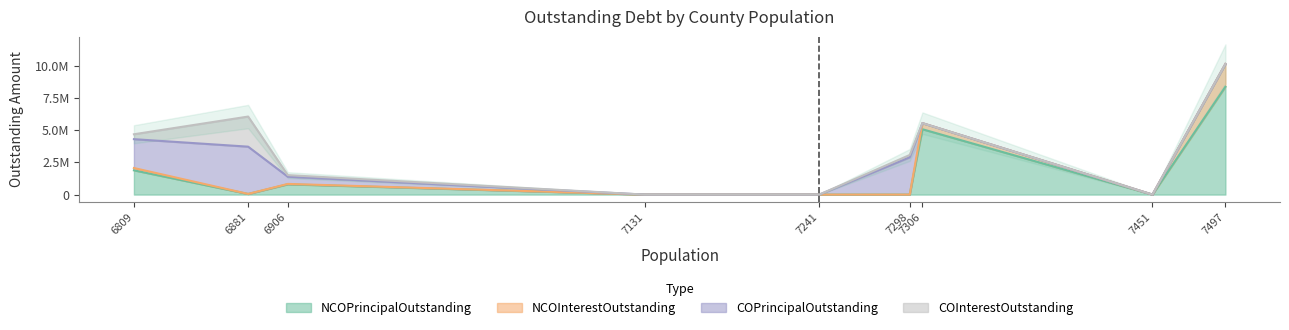

True or false: COPrincipalOutstanding has more than 2 points higher than both neighbors.

False